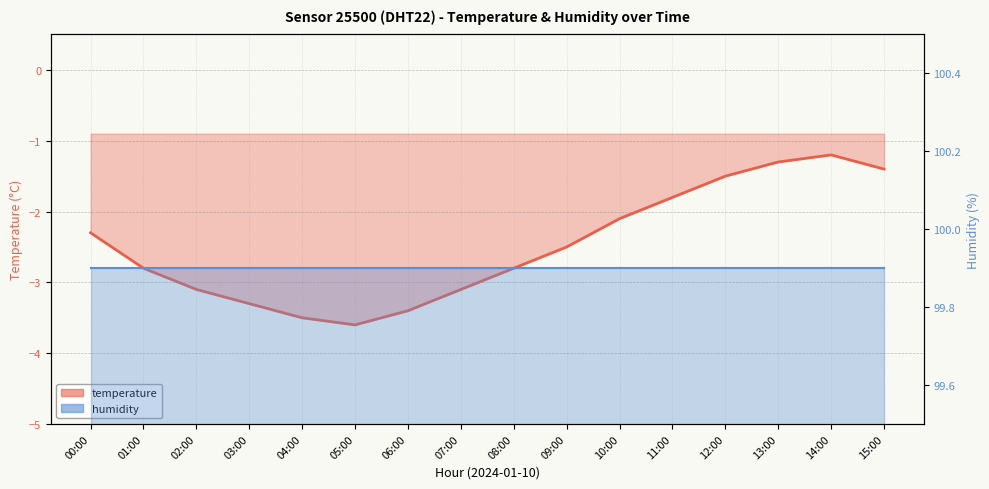

How many interior local peaks (higher than both neighbors) does the data have?

1